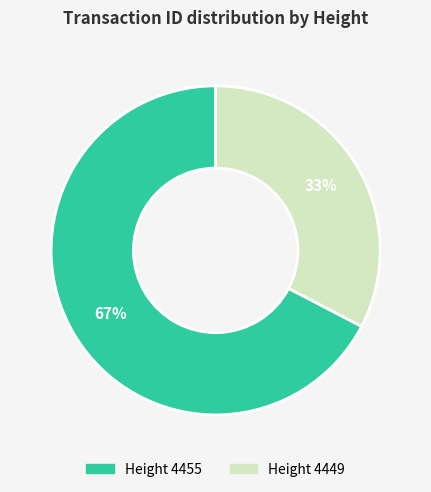

Does any single category account for the majority?

Yes